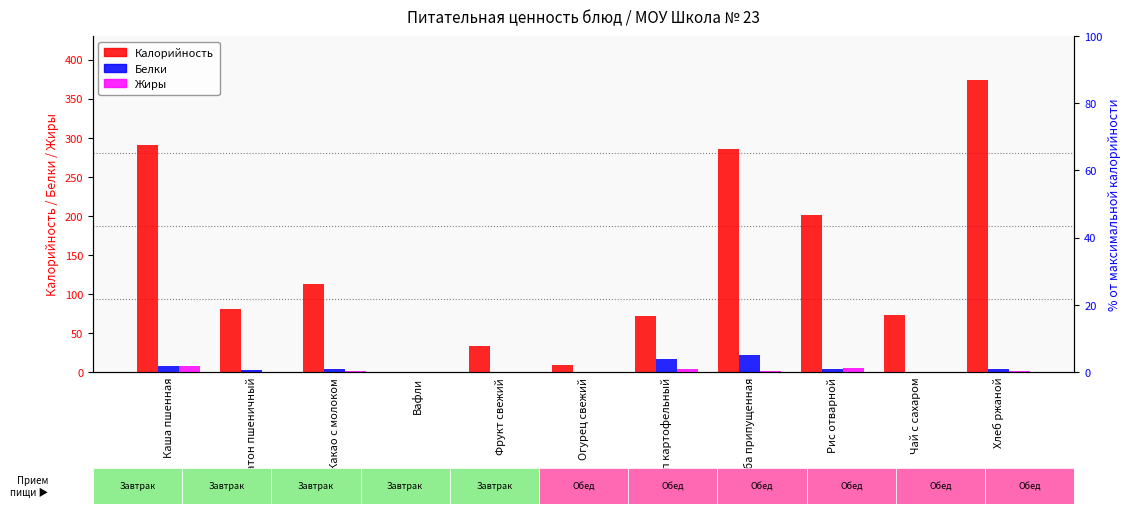

Reading left to right, extract all data points from this chart.

Калорийность: Каша пшенная=290.0	Батон пшеничный=81.0	Какао с молоком=112.2	Вафли=0.0	Фрукт свежий=33.3	Огурец свежий=8.5	Суп картофельный=72.2	Рыба припущенная=285.0	Рис отварной=201.0	Чай с сахаром=72.8	Хлеб ржаной=374.0
Белки: Каша пшенная=7.5	Батон пшеничный=3.2	Какао с молоком=3.8	Вафли=0.2	Фрукт свежий=0.0	Огурец свежий=0.5	Суп картофельный=16.1	Рыба припущенная=22.4	Рис отварной=3.7	Чай с сахаром=0.5	Хлеб ржаной=4.5
Жиры: Каша пшенная=7.9	Батон пшеничный=0.4	Какао с молоком=0.7	Вафли=0.0	Фрукт свежий=0.0	Огурец свежий=0.1	Суп картофельный=4.1	Рыба припущенная=1.1	Рис отварной=5.4	Чай с сахаром=0.0	Хлеб ржаной=1.6